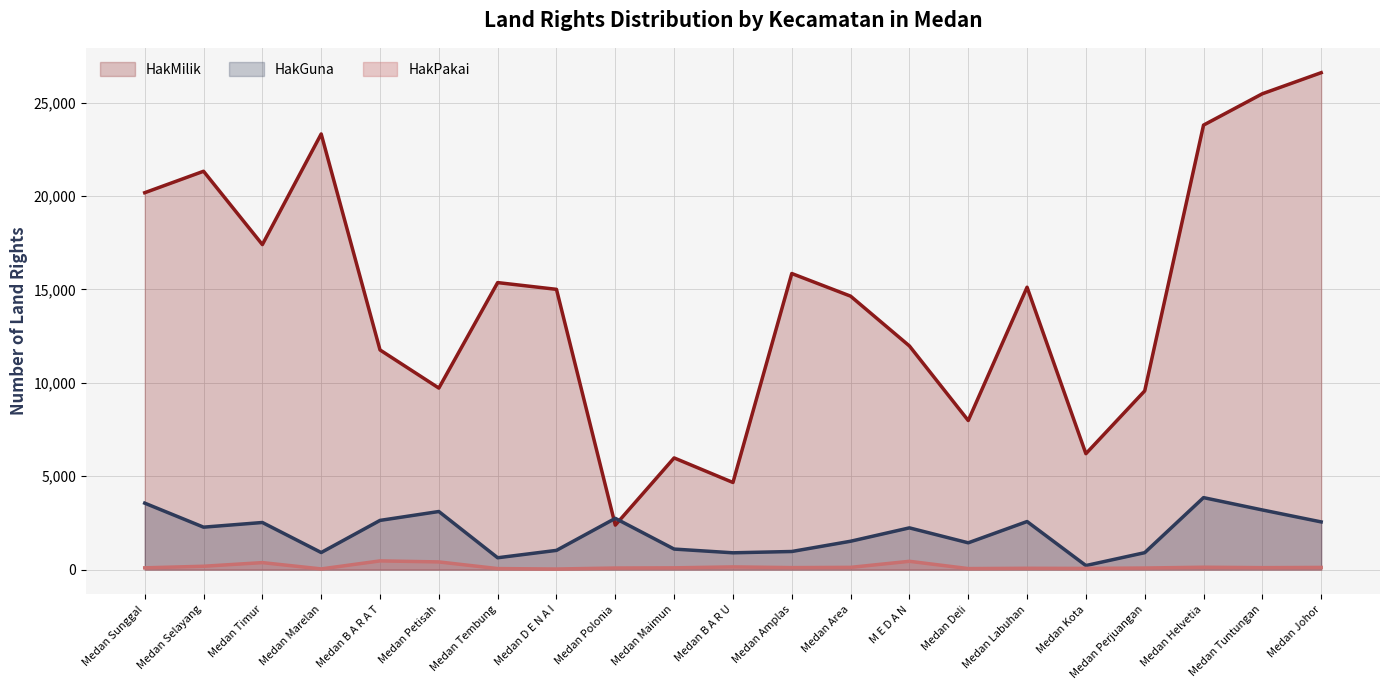

What is the value of the HakPakai point at the 15th from the left?

54